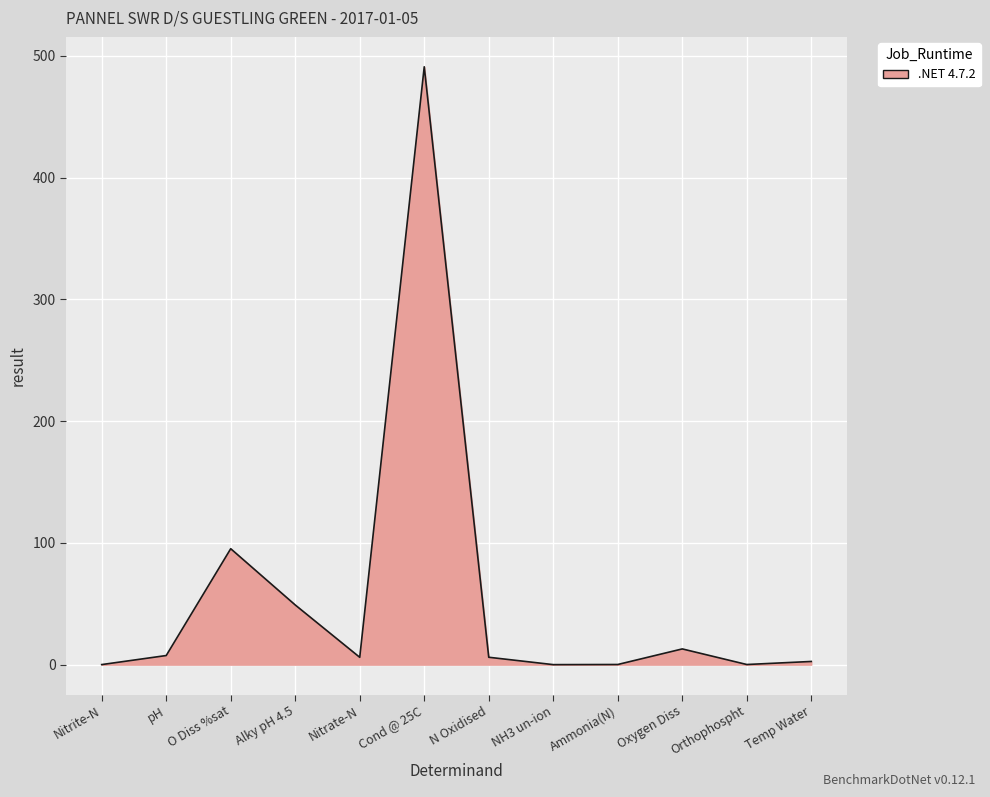

The value at Nitrite-N is 0.0. True or false?

True